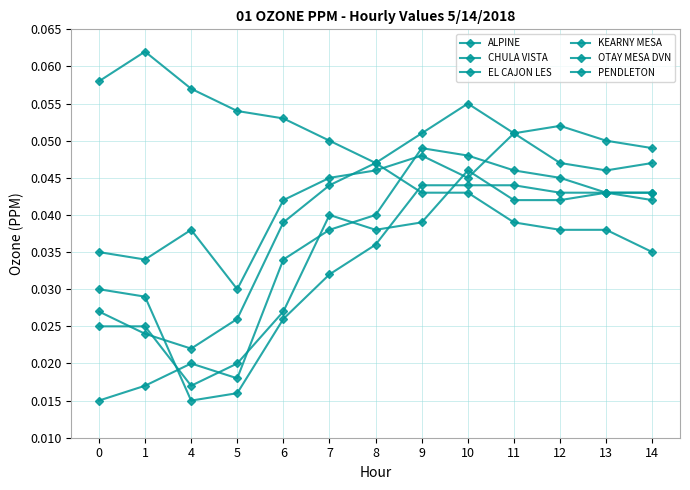

True or false: CHULA VISTA has more than 1 interior local peaks.

True